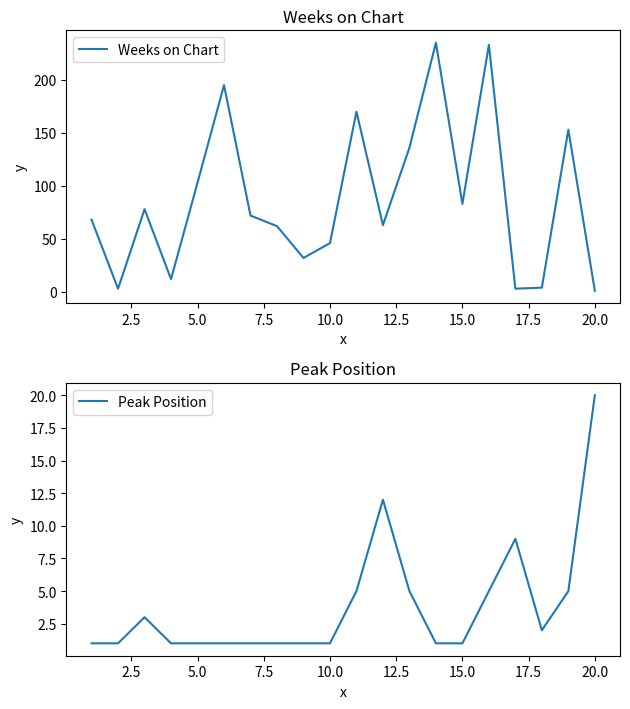

What is the maximum value for Weeks on Chart?

235